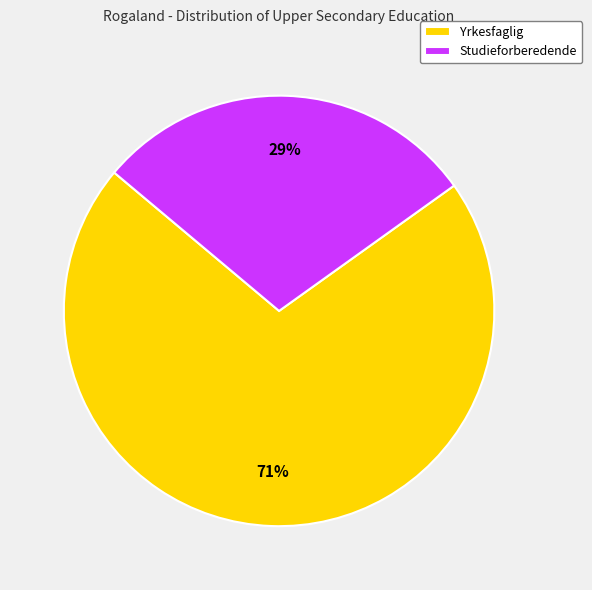

To the nearest percent, what is the difference between the largest and smallest slice percentages?

42%